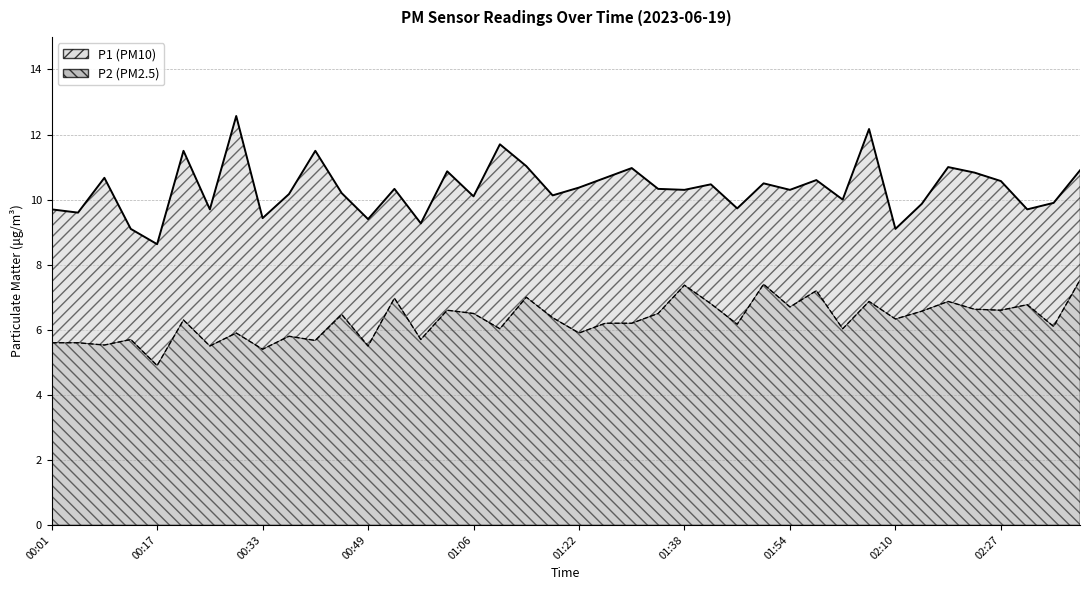

What is the average value of the P2 series?

6.3